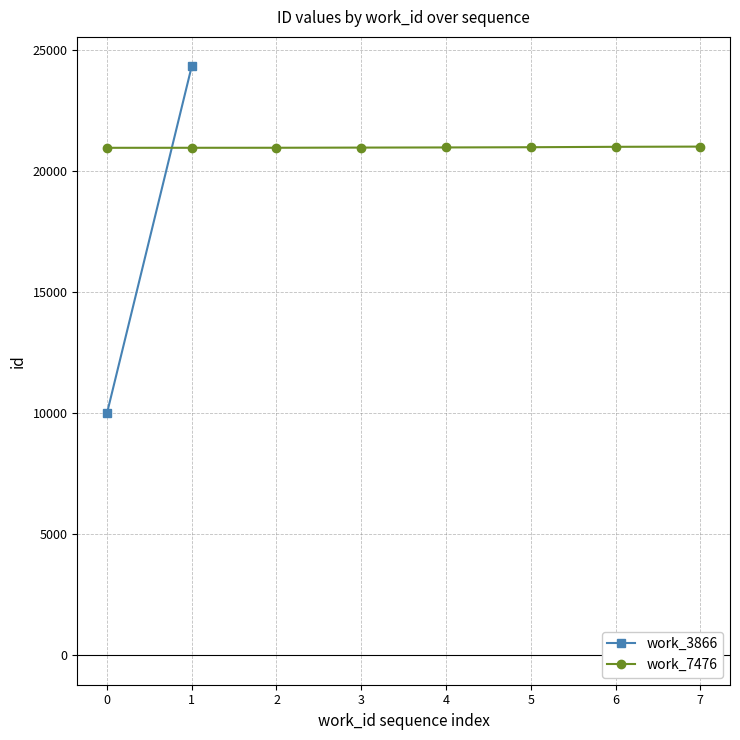

What is the highest value of the work_7476 series?

20997